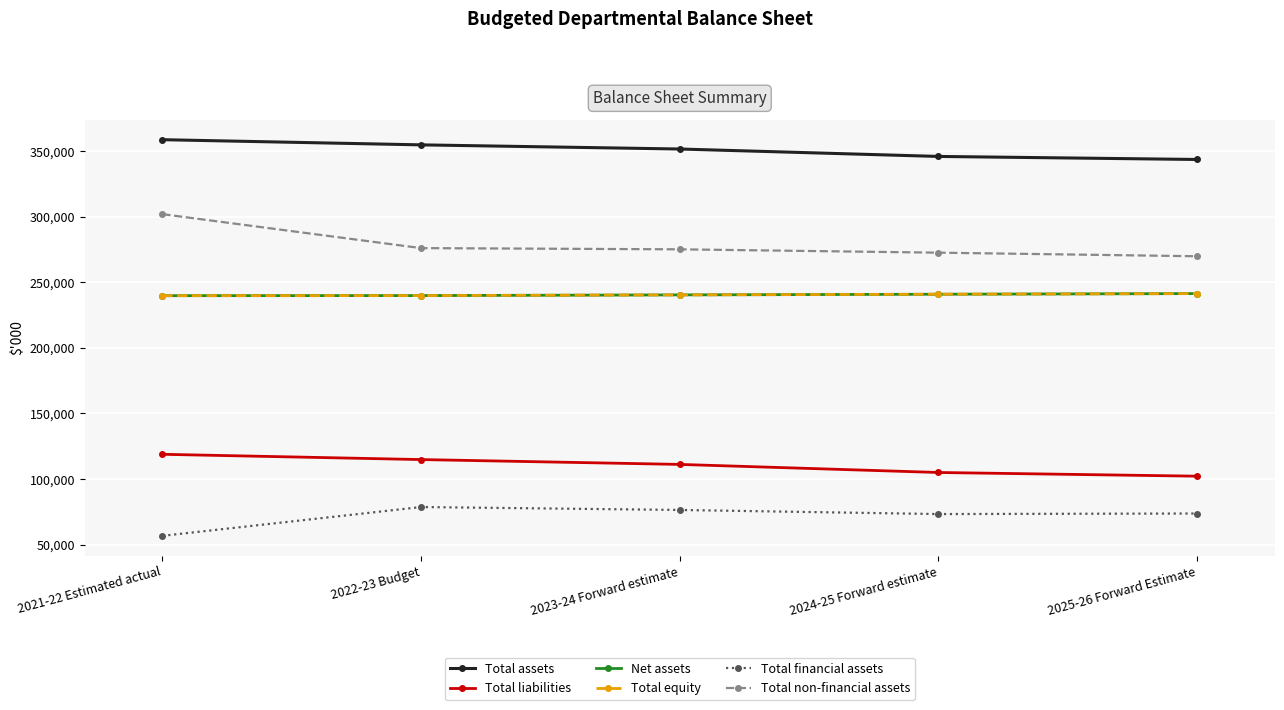

Reading left to right, extract all data points from this chart.

Total assets: 358598	354657	351496	345835	343520
Total liabilities: 118866	114851	111160	105007	102190
Net assets: 239732	239806	240336	240828	241330
Total equity: 239732	239806	240336	240828	241330
Total financial assets: 56739	78679	76444	73326	73752
Total non-financial assets: 301859	275978	275052	272509	269768